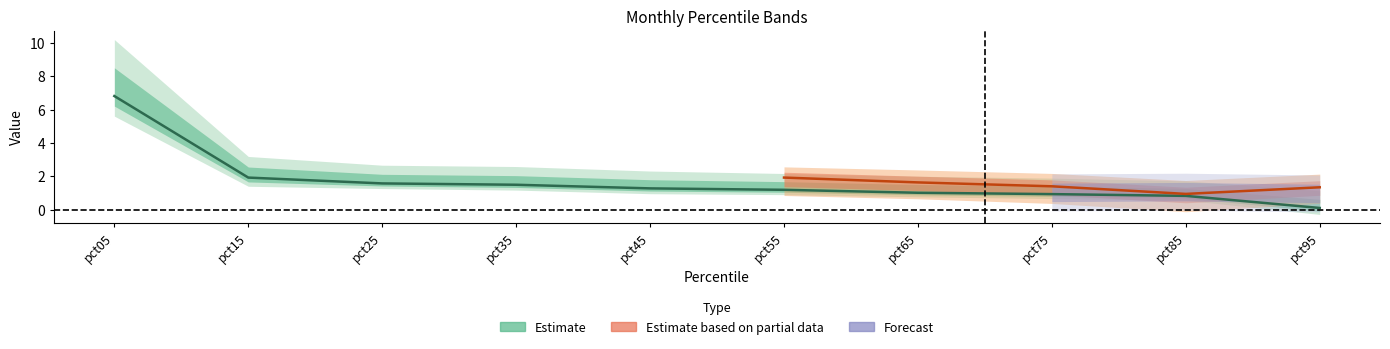

What is the difference between the Feb values at pct65 and pct35?

0.2